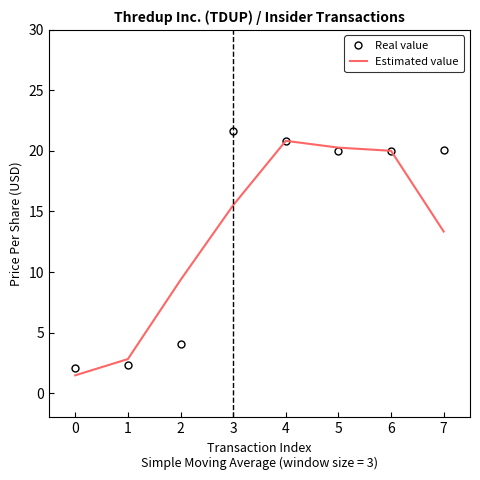

At which category does Real value reach its first local peak?

3